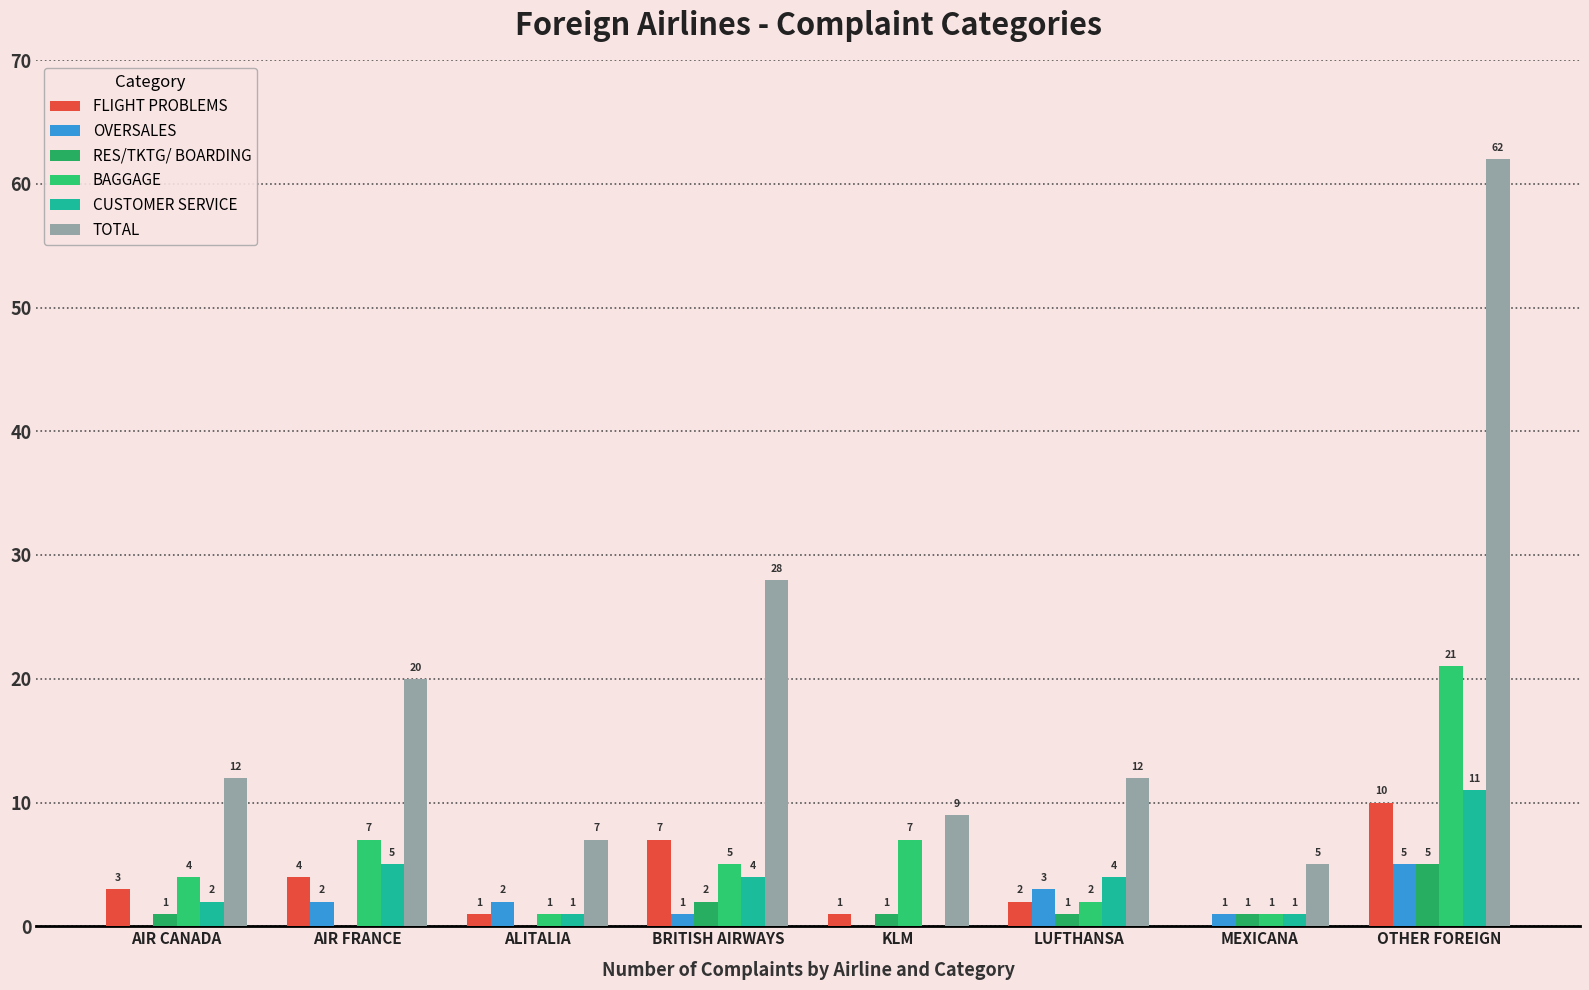

Reading left to right, extract all data points from this chart.

FLIGHT PROBLEMS: AIR CANADA=3	AIR FRANCE=4	ALITALIA=1	BRITISH AIRWAYS=7	KLM=1	LUFTHANSA=2	MEXICANA=0	OTHER FOREIGN=10
OVERSALES: AIR CANADA=0	AIR FRANCE=2	ALITALIA=2	BRITISH AIRWAYS=1	KLM=0	LUFTHANSA=3	MEXICANA=1	OTHER FOREIGN=5
RES/TKTG/ BOARDING: AIR CANADA=1	AIR FRANCE=0	ALITALIA=0	BRITISH AIRWAYS=2	KLM=1	LUFTHANSA=1	MEXICANA=1	OTHER FOREIGN=5
BAGGAGE: AIR CANADA=4	AIR FRANCE=7	ALITALIA=1	BRITISH AIRWAYS=5	KLM=7	LUFTHANSA=2	MEXICANA=1	OTHER FOREIGN=21
CUSTOMER SERVICE: AIR CANADA=2	AIR FRANCE=5	ALITALIA=1	BRITISH AIRWAYS=4	KLM=0	LUFTHANSA=4	MEXICANA=1	OTHER FOREIGN=11
TOTAL: AIR CANADA=12	AIR FRANCE=20	ALITALIA=7	BRITISH AIRWAYS=28	KLM=9	LUFTHANSA=12	MEXICANA=5	OTHER FOREIGN=62